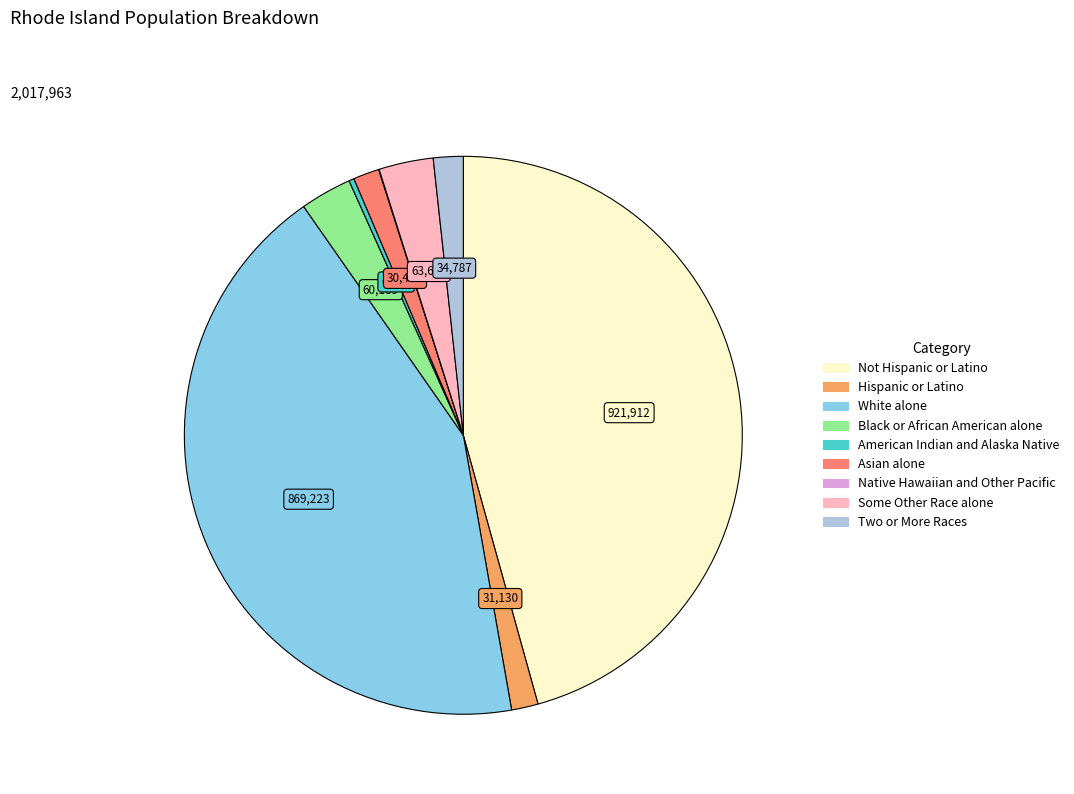

What is the largest slice in the pie chart?

Not Hispanic or Latino